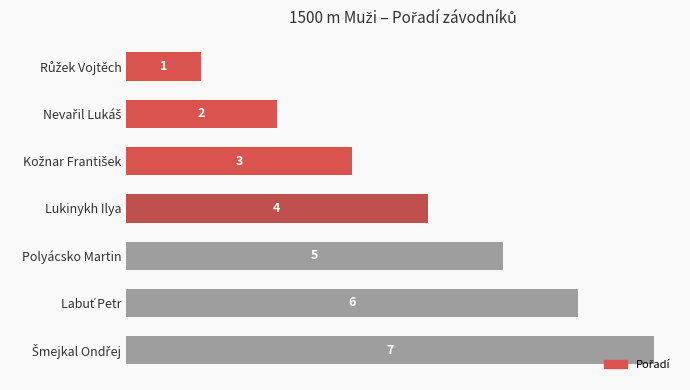

What is the greatest value displayed?

7